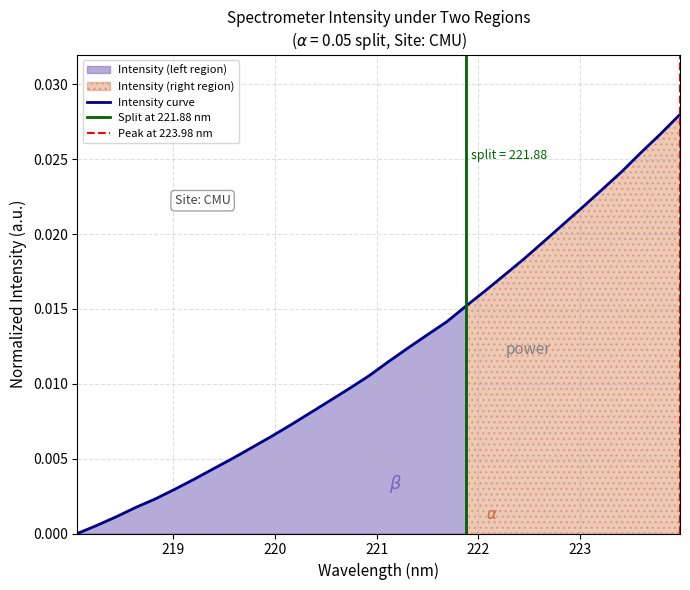

What is the label of the 16th point from the right?

221.1174